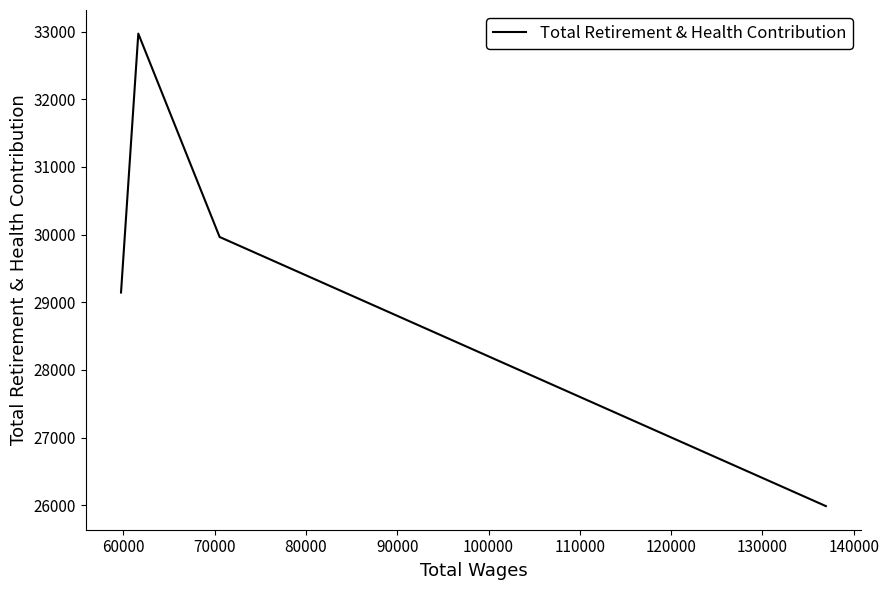

What is the maximum value shown in the chart?

32969